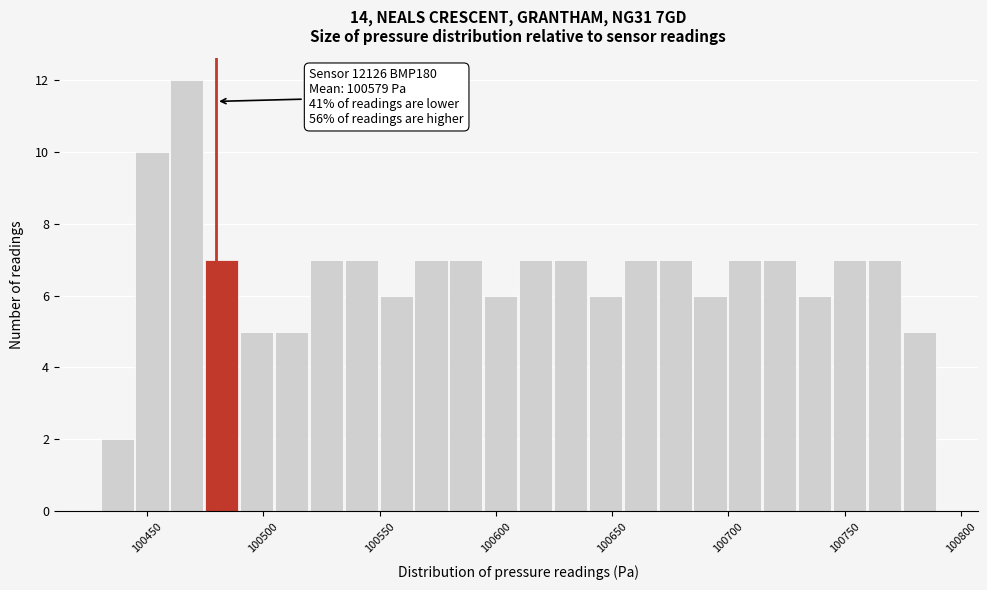

Read against the x-axis, roughly where is the centre of the tallest bar?

100465